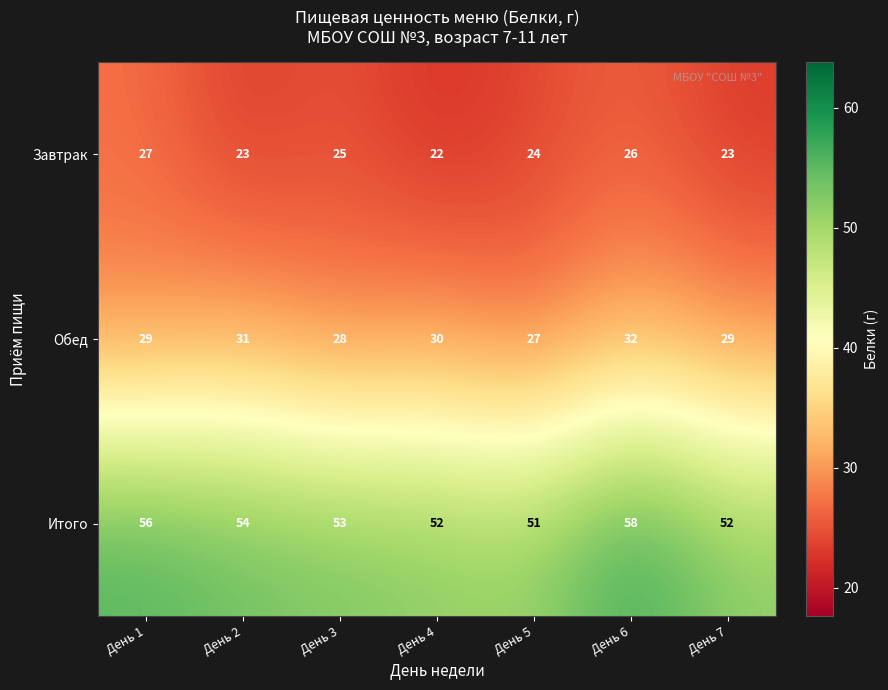

What is the total value across all series at День 6?

116